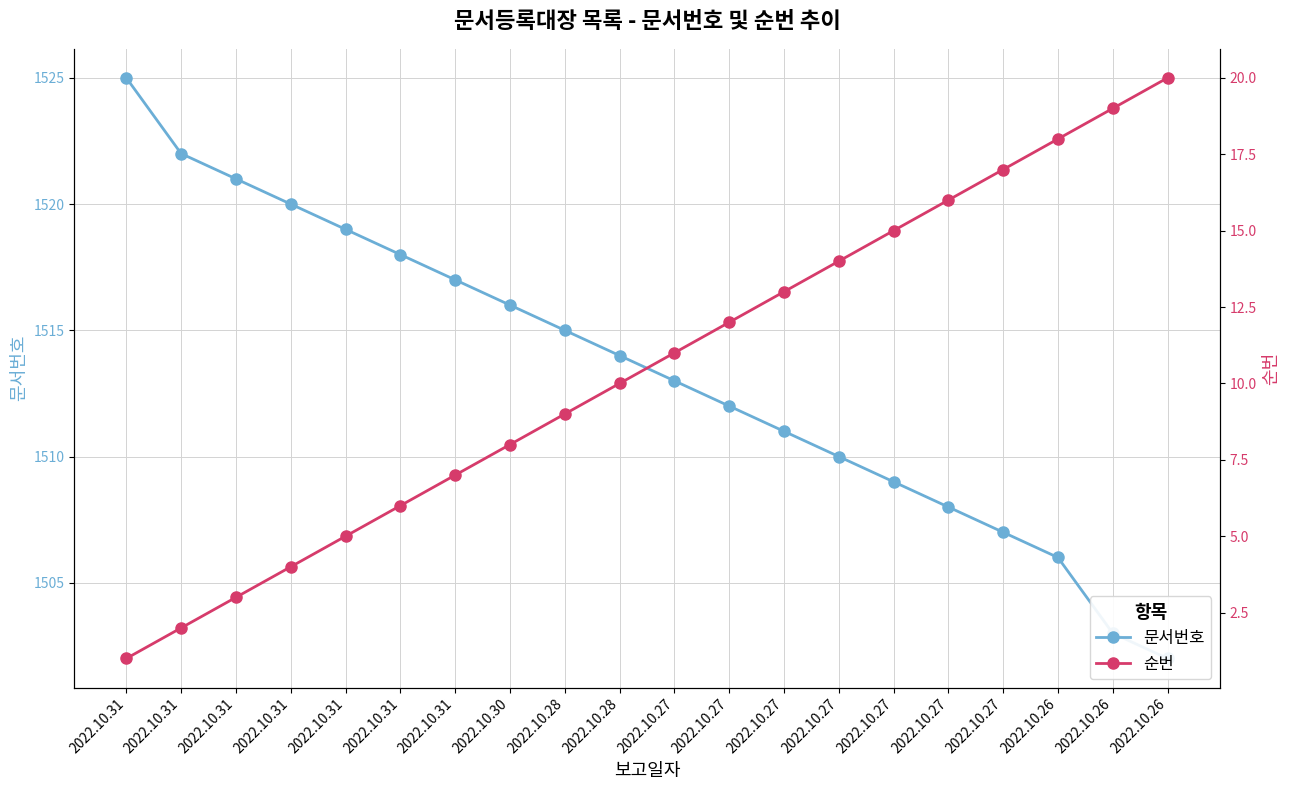

True or false: 문서번호 and 순번 intersect in this chart.

False